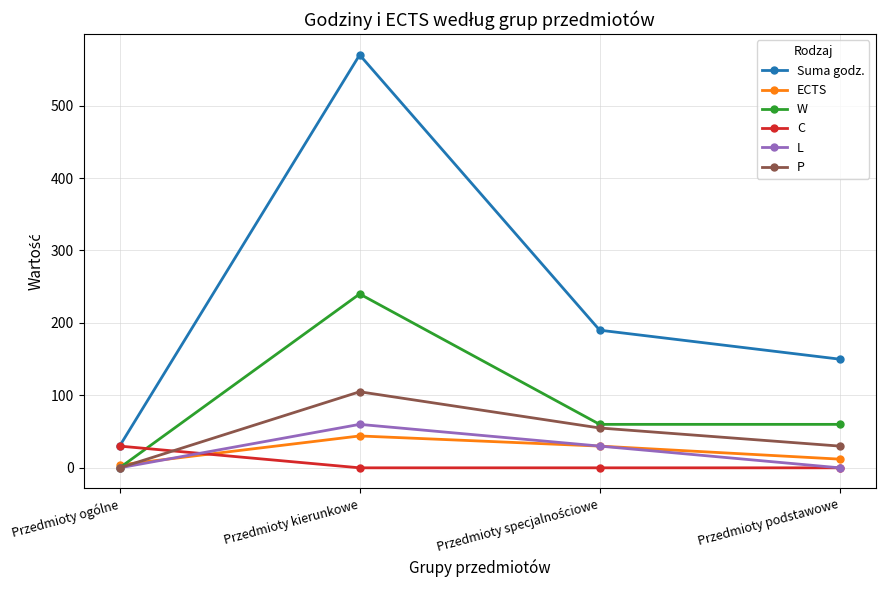

What is the total value across all series at Przedmioty kierunkowe?

1019